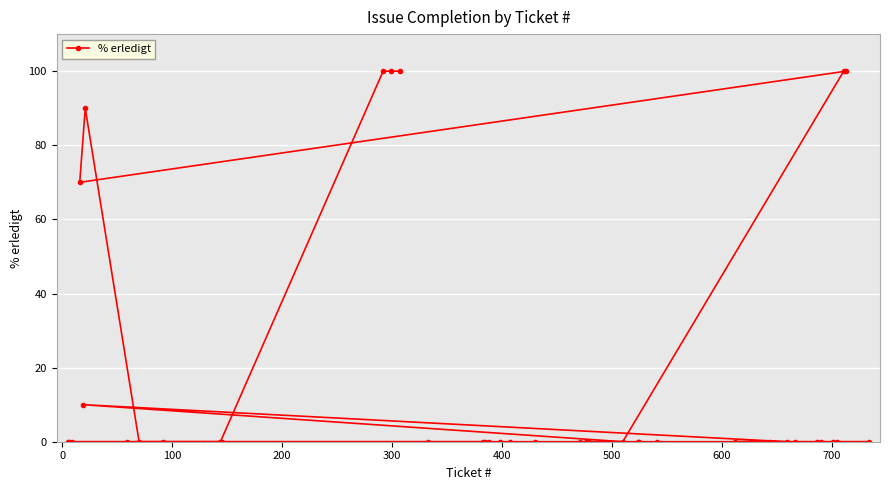

What is the average value?

17